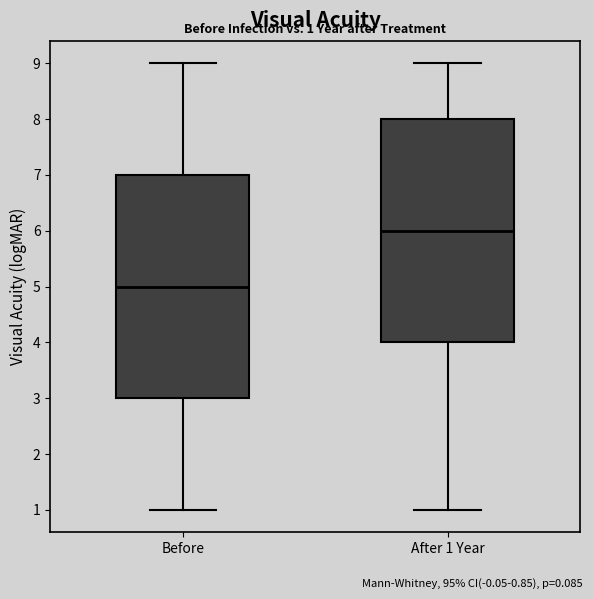

Which box has the lowest median line?

Before